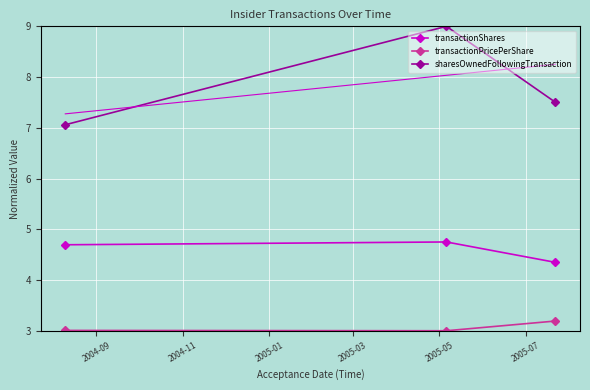

What is the lowest value of the transactionPricePerShare series?

3.0